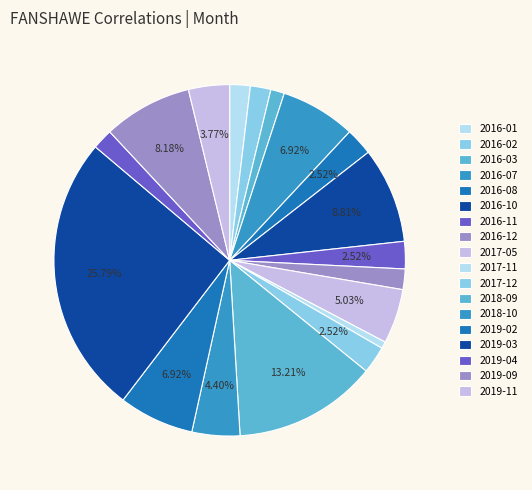

How many segments does this pie chart have?

18